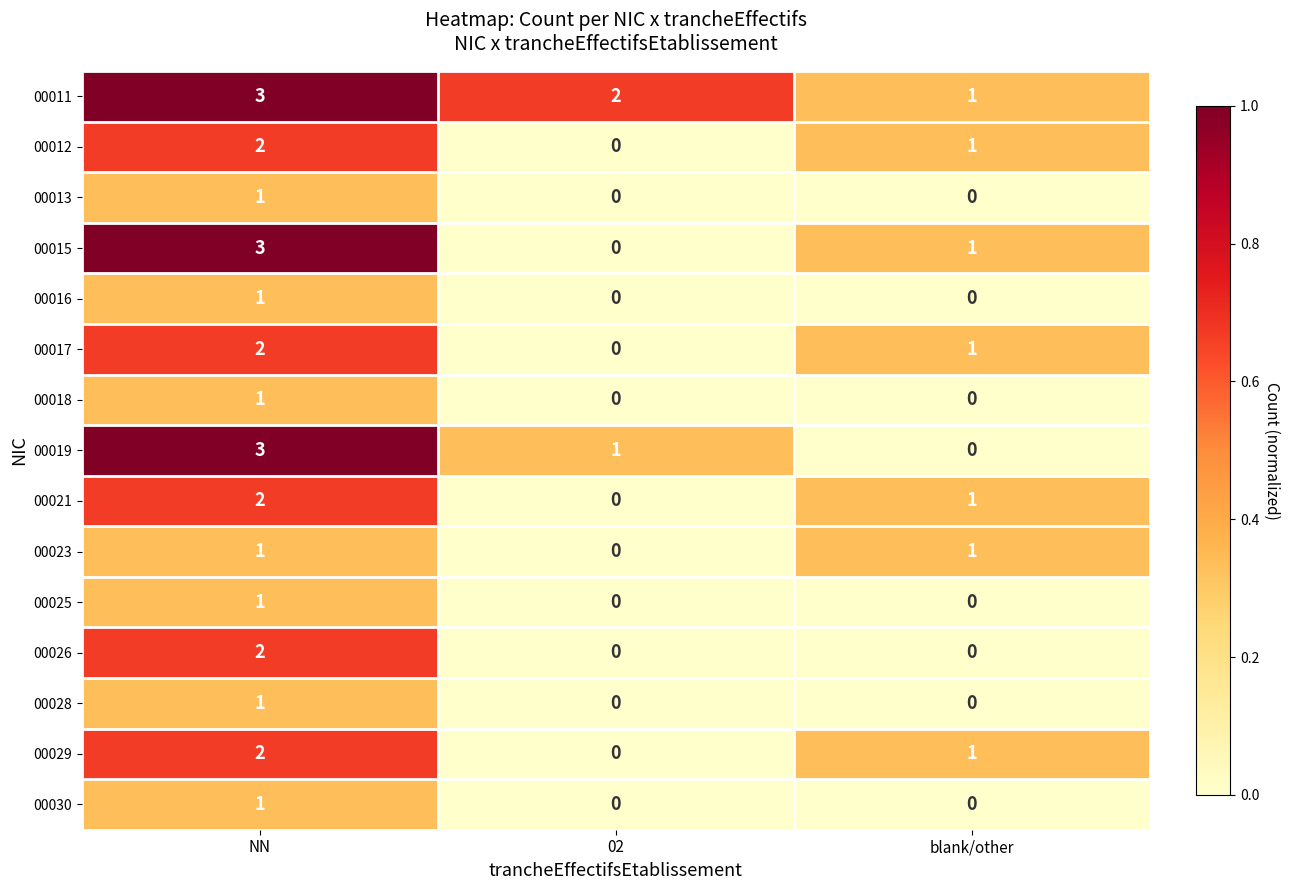

List the labels in order of 00017 value, smallest first.

02, blank/other, NN